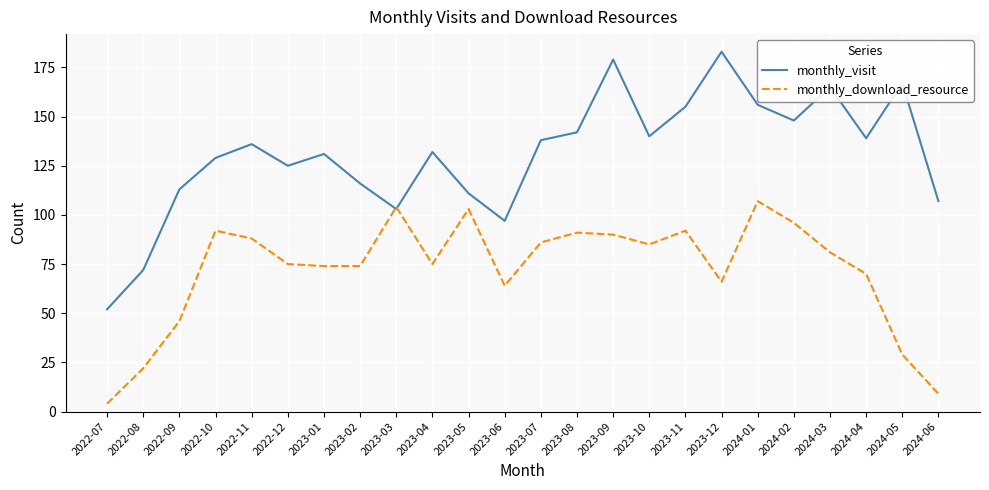

What is the total value across all series at 2023-01?

205